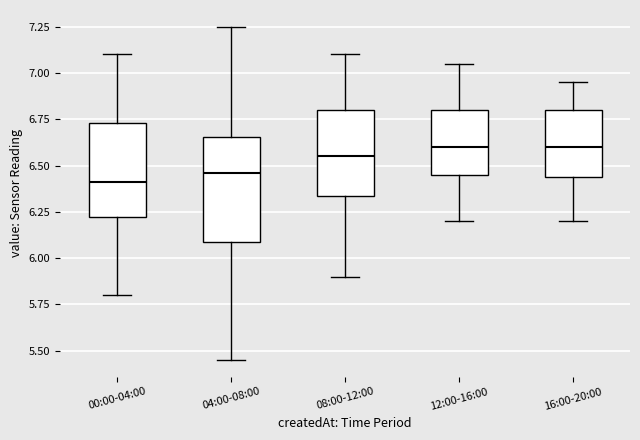

Where is the upper edge of the box for 12:00-16:00 on the y-axis? The values are not printed on the chart, so give them approximately, as read against the axis.

6.80